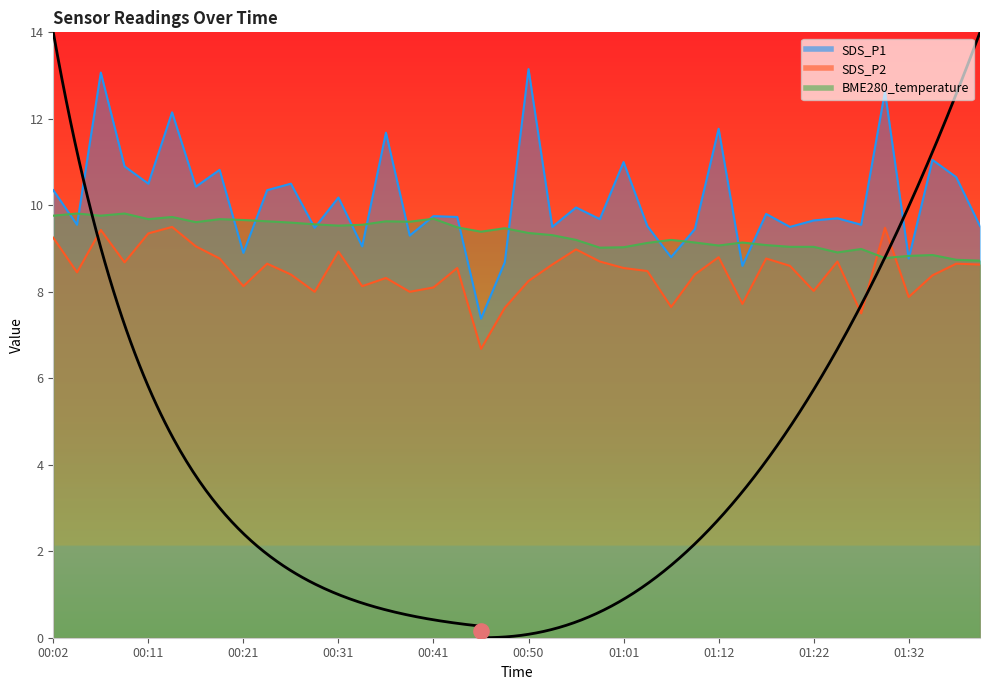

Which series contains the lowest Y value?

SDS_P2